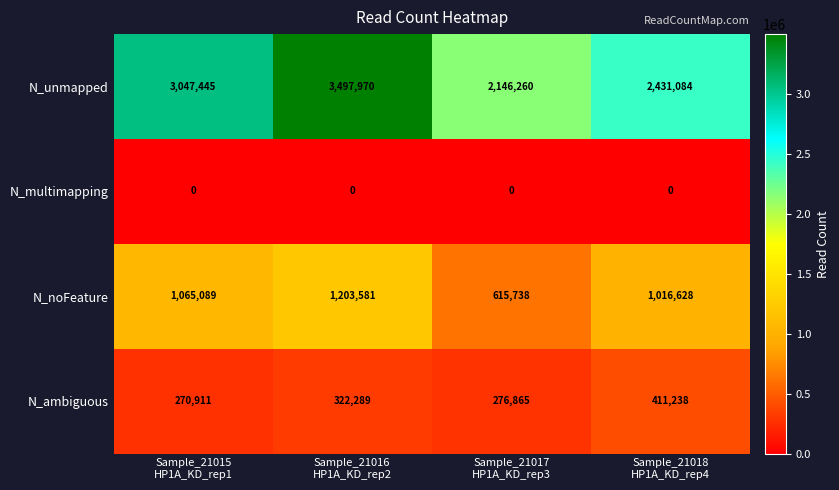

What is the greatest value displayed?

3497970